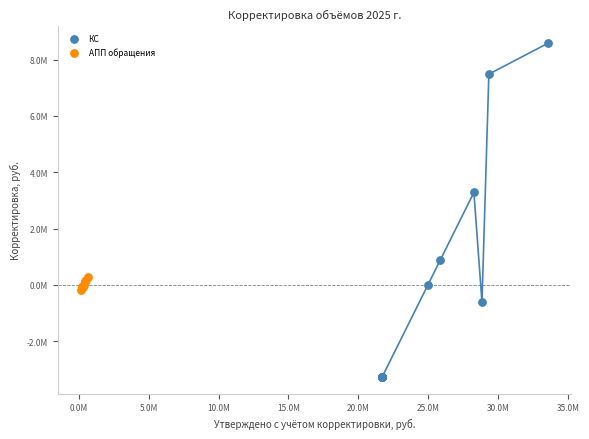

What are all the series names shown in the legend?

КС, АПП обращения